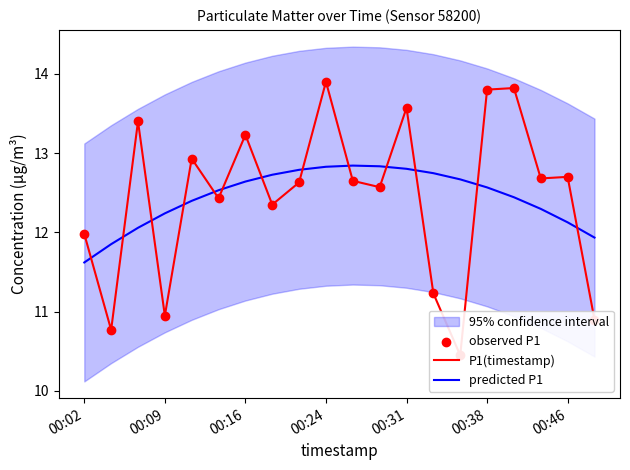

Which series reaches the minimum Y coordinate?

P1(timestamp)